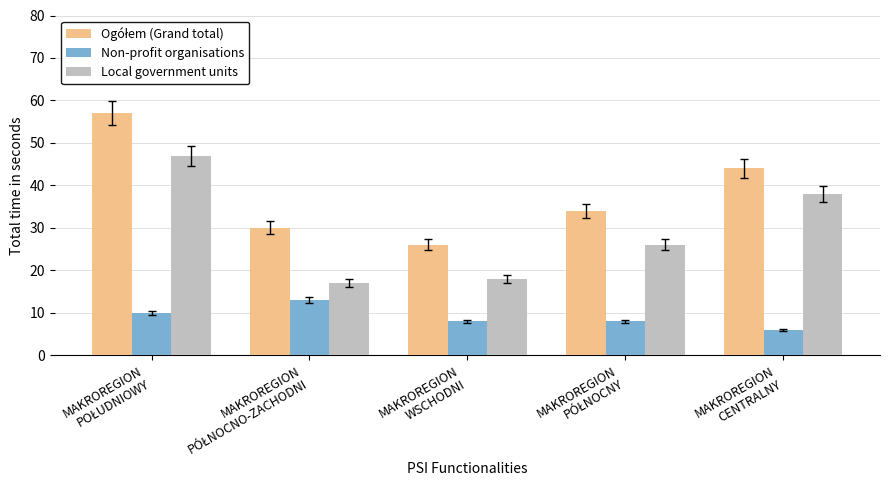

Does the chart contain stacked bars?

No